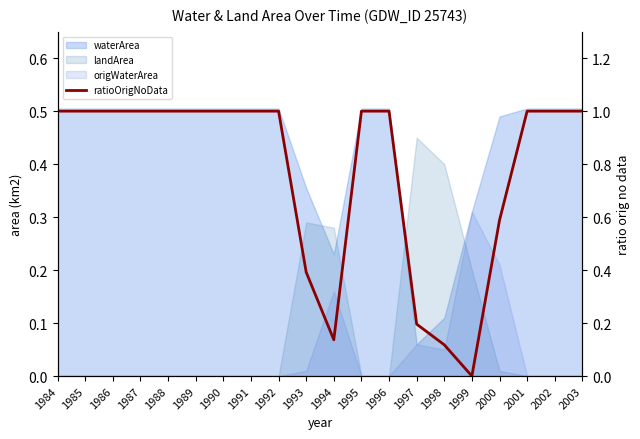

At which category does the chart reach its minimum across all series?

1999